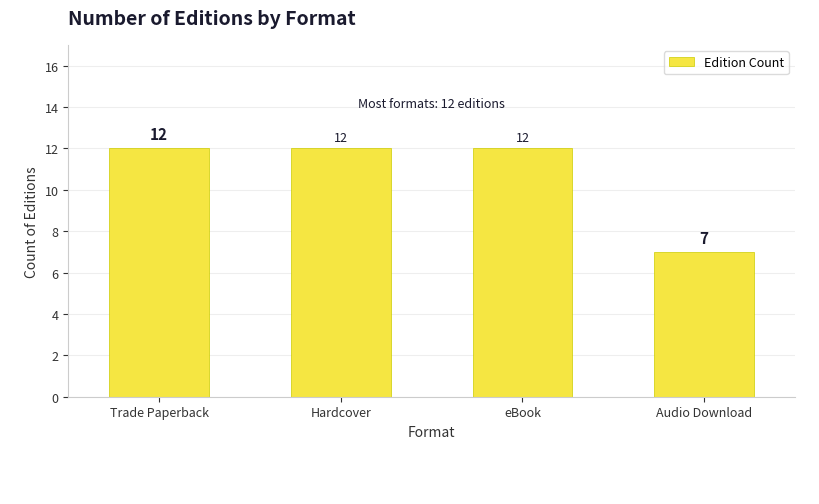

The chart shows a value of 4 at eBook. True or false?

False